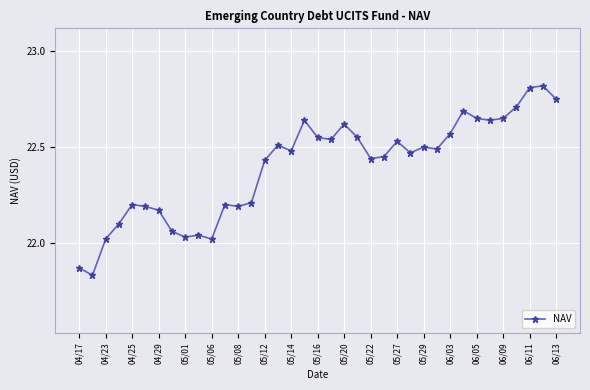

True or false: the data has more than 2 interior local peaks.

True